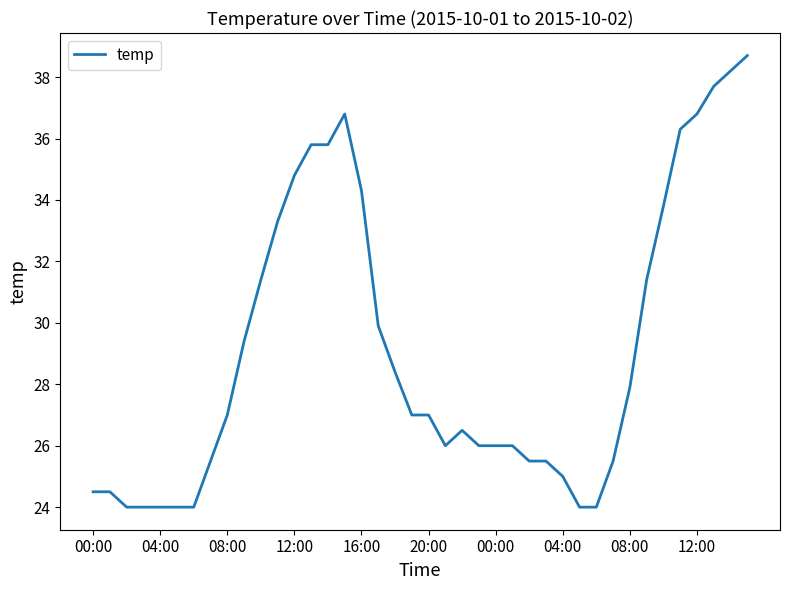

What is the greatest value displayed?

38.7